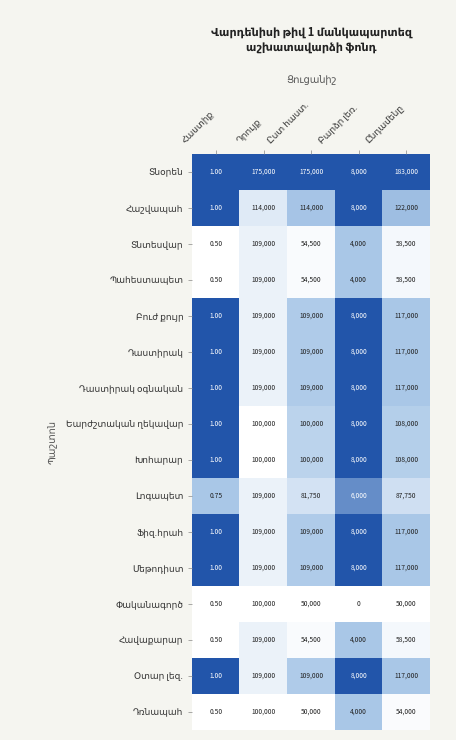

At which label is Տնօրեն closest to 1?

Հաստիք